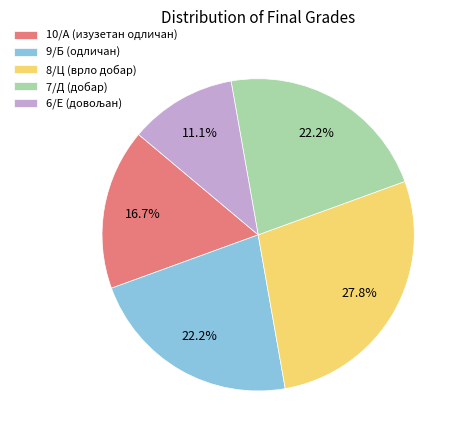

Does 10/A (изузетан одличан) account for over 50% of the chart?

No